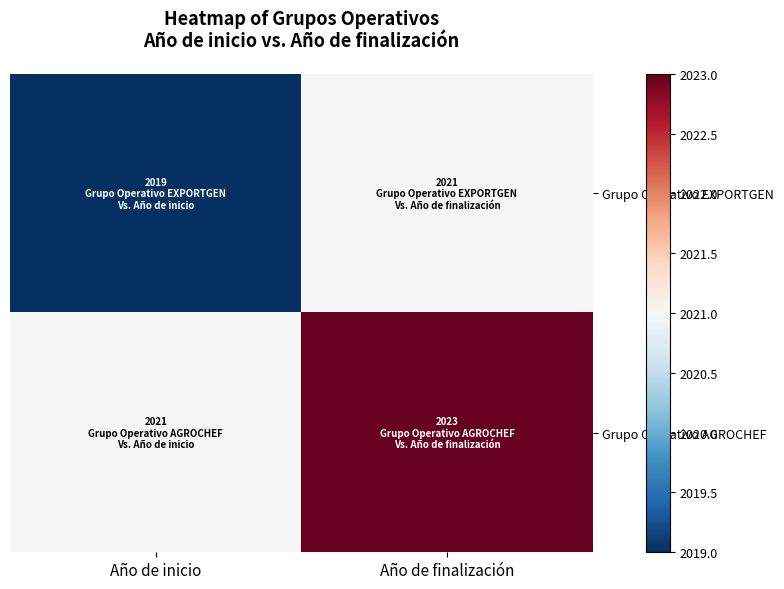

How many series are shown in this chart?

2